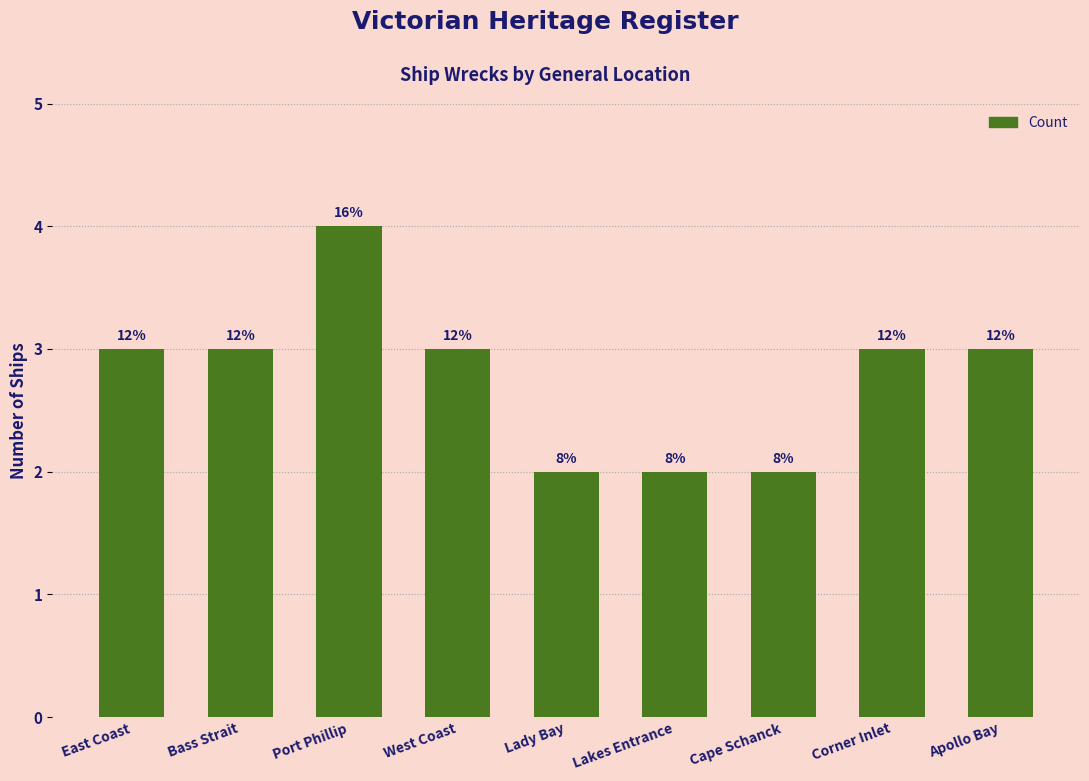

What is the sum of the values at Corner Inlet and Lakes Entrance?

5